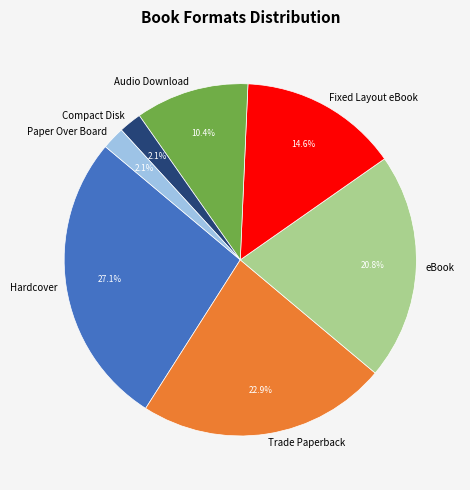

True or false: Compact Disk accounts for 2% of the total.

True